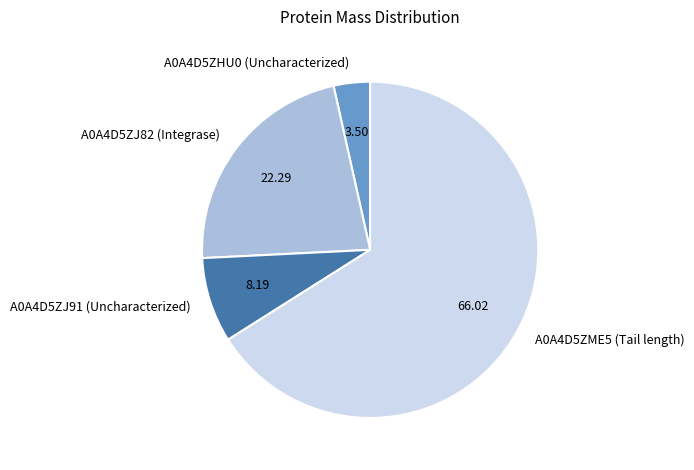

How many slices are in this pie chart?

4